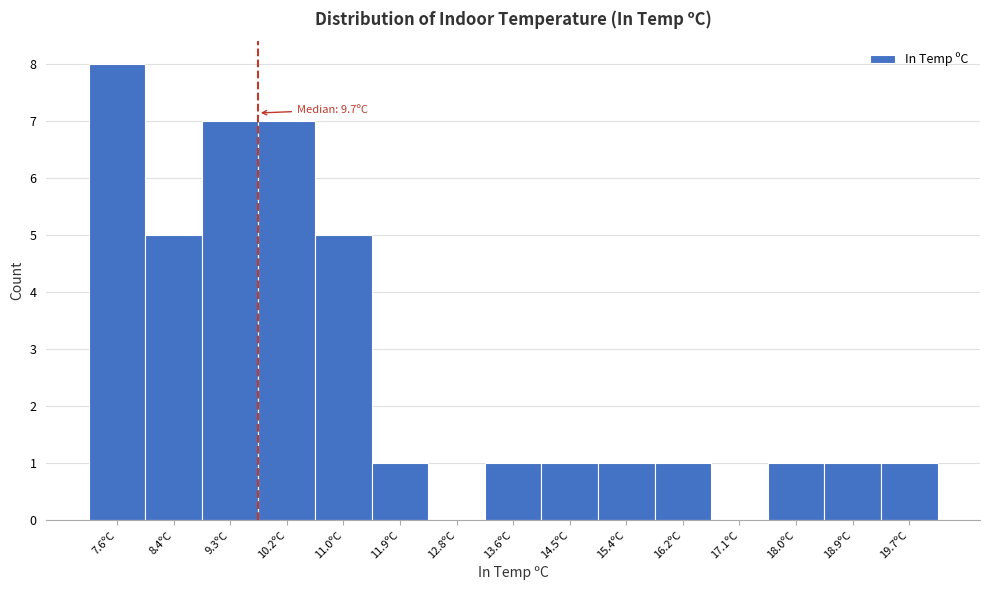

Which range on the x-axis has the tallest bar?

7.1 to 8.0